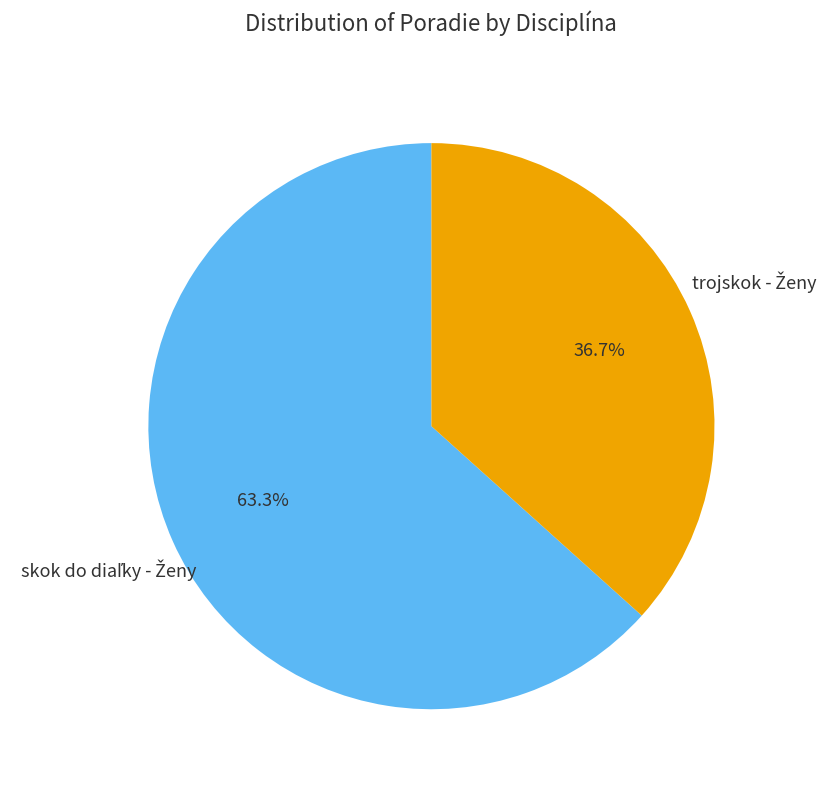

Does any single category account for the majority?

Yes